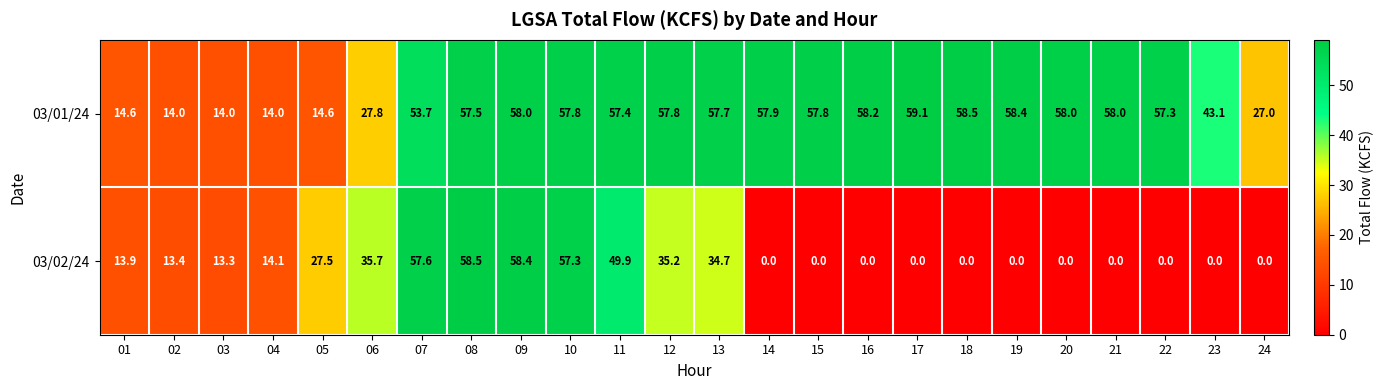

The value of 03/02/24 at 06 is 35.7. True or false?

True